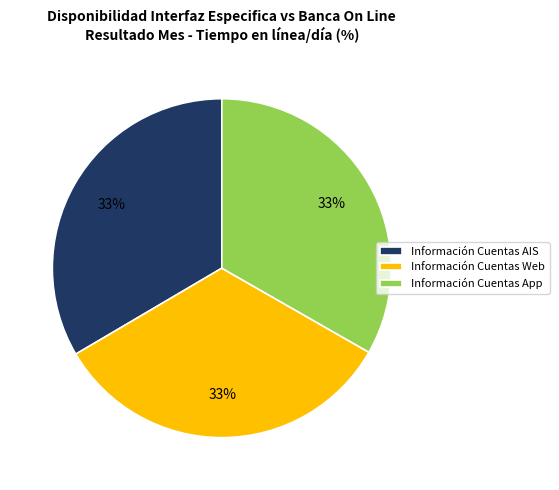

To the nearest percent, what is the combined percentage of Información Cuentas Web and Información Cuentas App?

67%